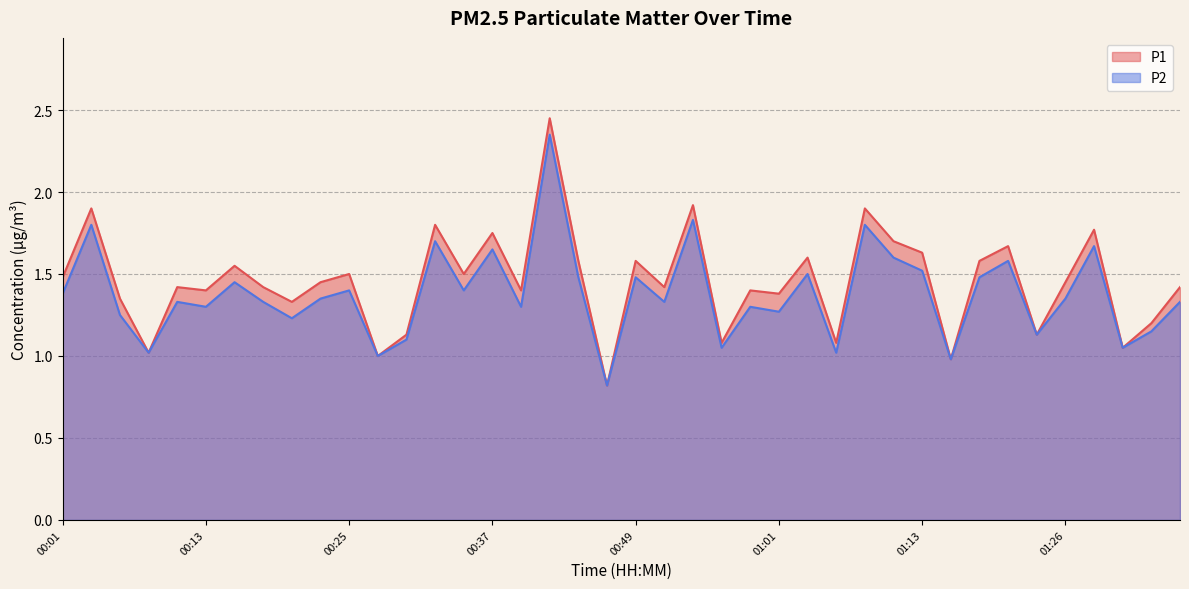

What is the total value across all series at 01:13?

3.1